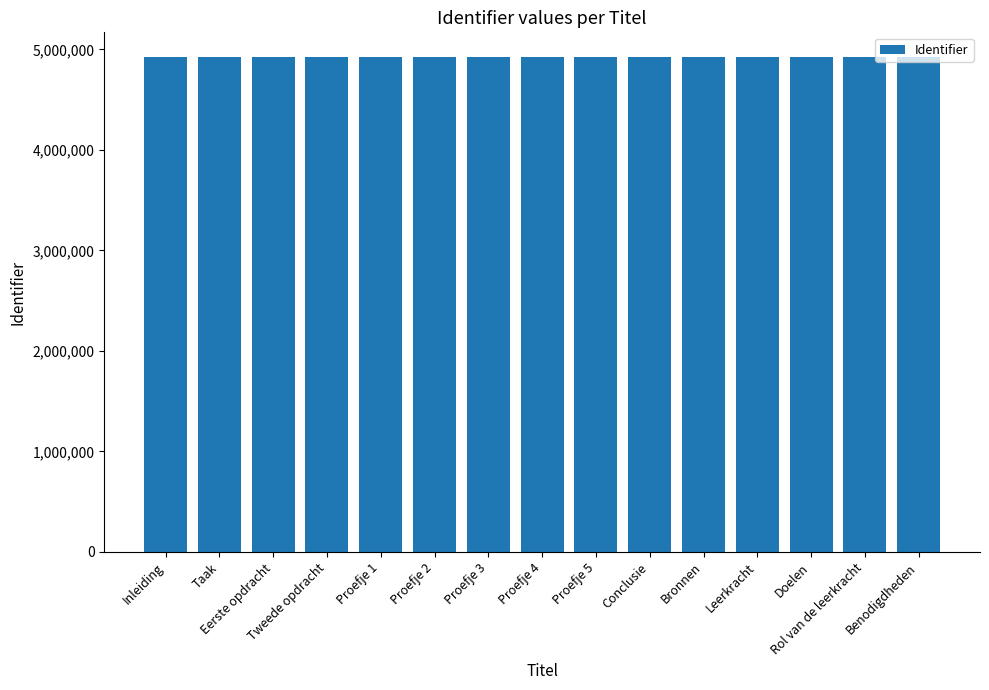

What position from the right is Proefje 4?

8